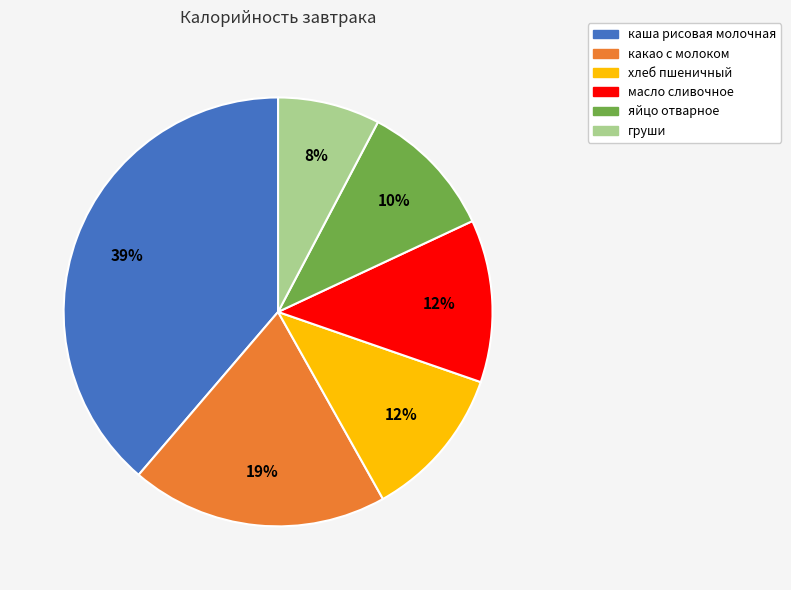

True or false: какао с молоком accounts for 7% of the total.

False